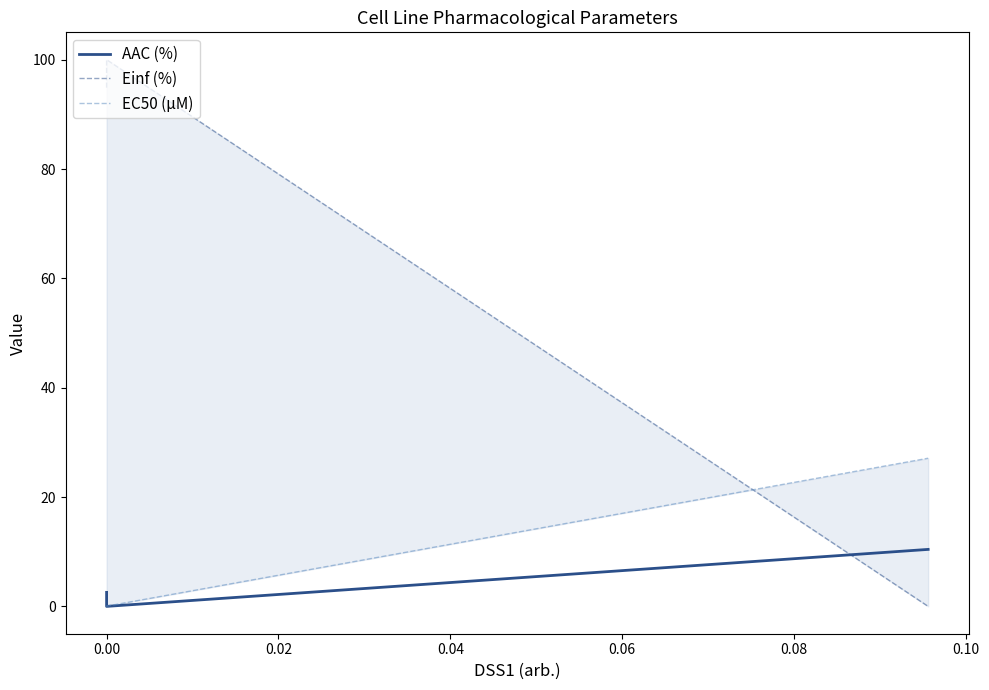

What are all the series names shown in the legend?

AAC (%), Einf (%), EC50 (µM)